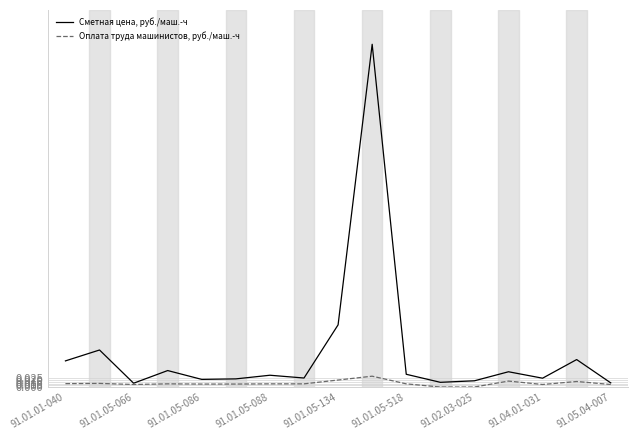

Which series has the widest spread of values?

Сметная цена, руб./маш.-ч